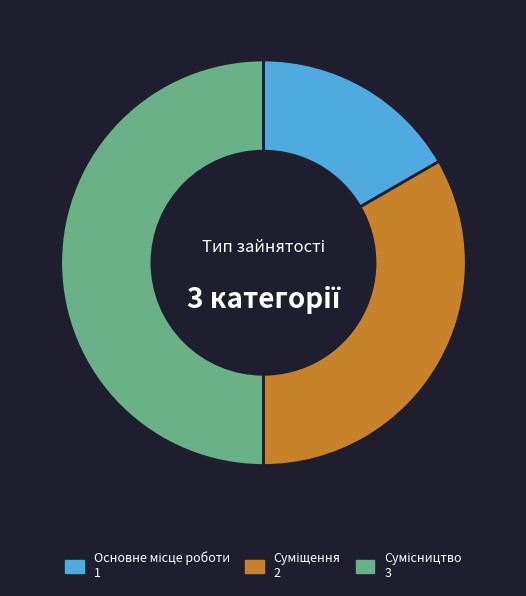

Is Суміщення the majority of the pie?

No